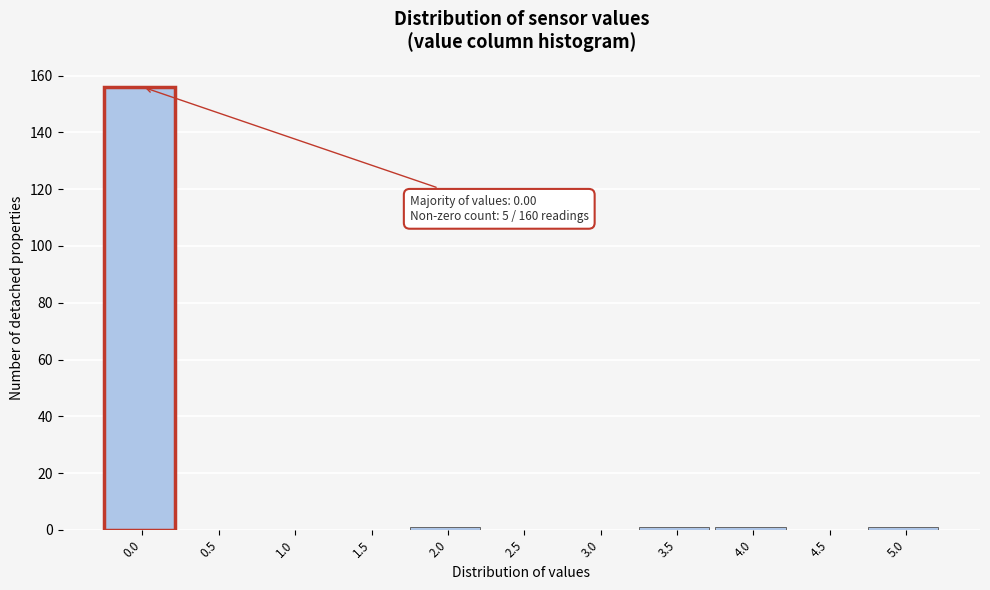

Reading left to right, what are all the values shown in this chart?

0.0=156	0.5=0	1.0=0	1.5=0	2.0=1	2.5=0	3.0=0	3.5=1	4.0=1	4.5=0	5.0=1